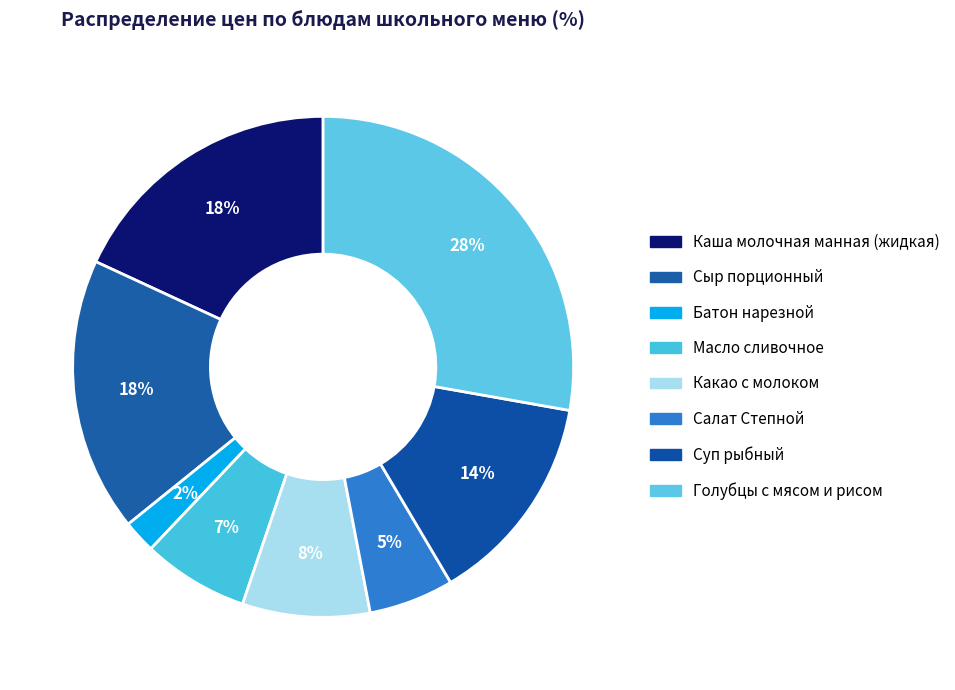

How many slices are in this pie chart?

8